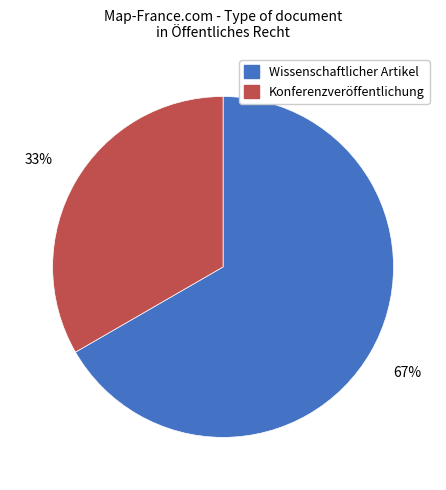

Does any single category account for the majority?

Yes